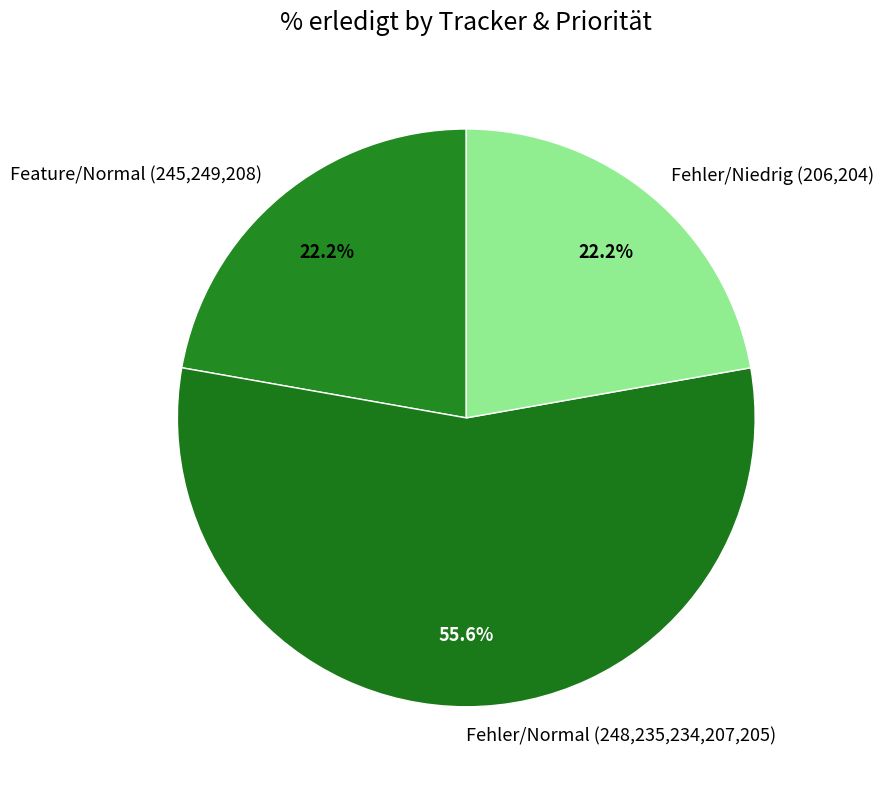

How much of the chart is everything except Feature/Normal (245,249,208)?

77.8%